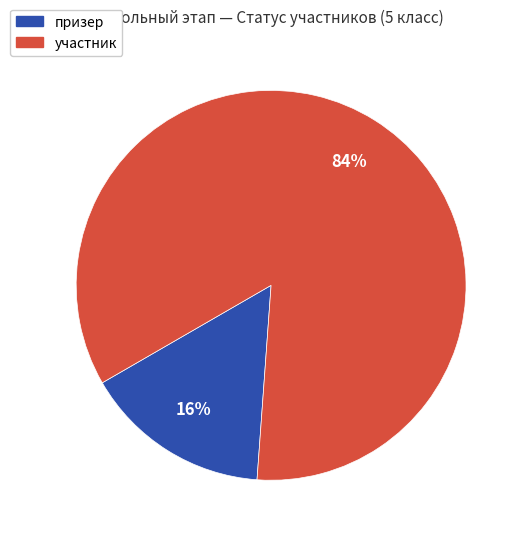

Rank the categories by value from lowest to highest.

призер, участник